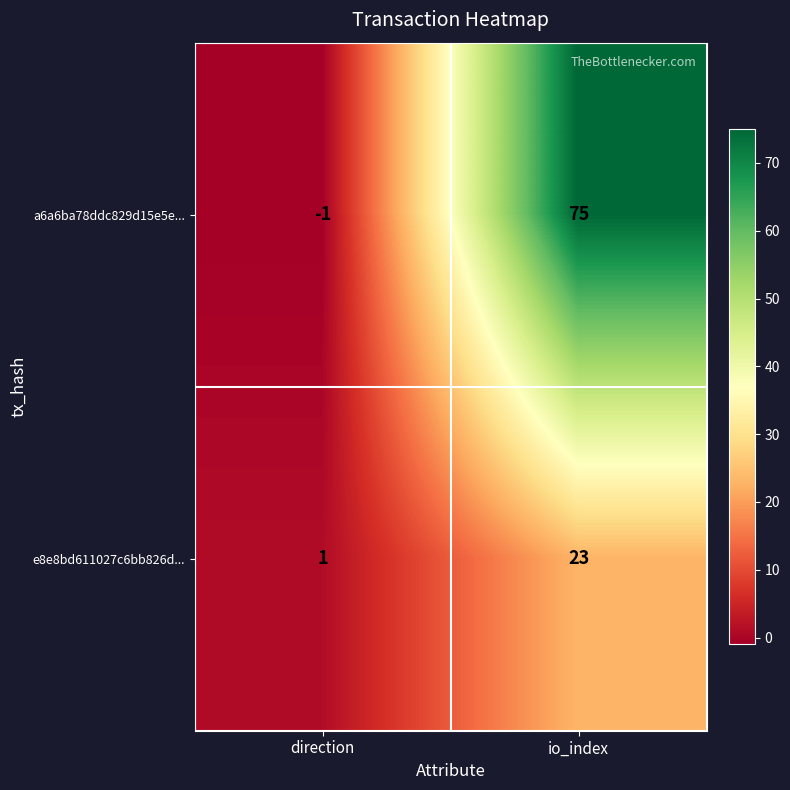

Which series has the widest spread of values?

a6a6ba78ddc829d15e5e...